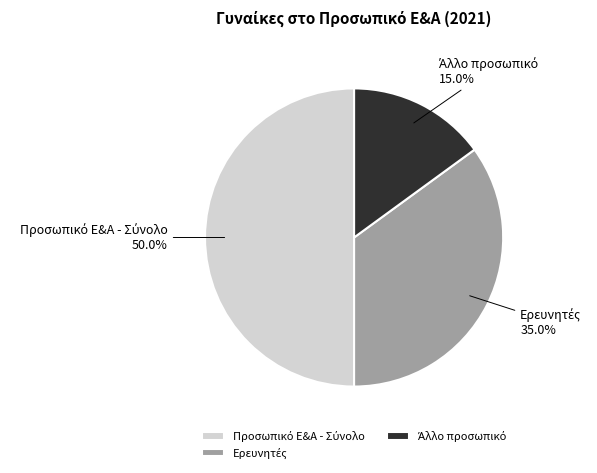

How many slices are in this pie chart?

3